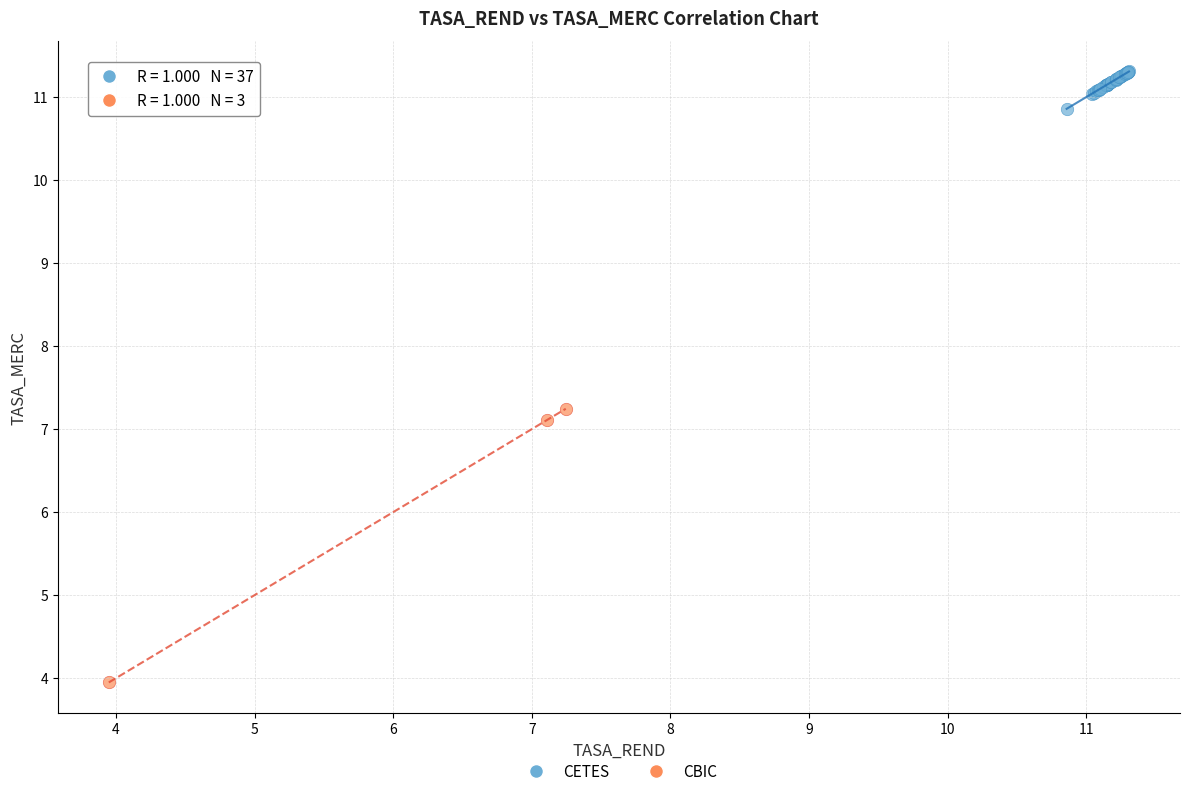

Which series has the largest Y range (max minus min)?

CBIC